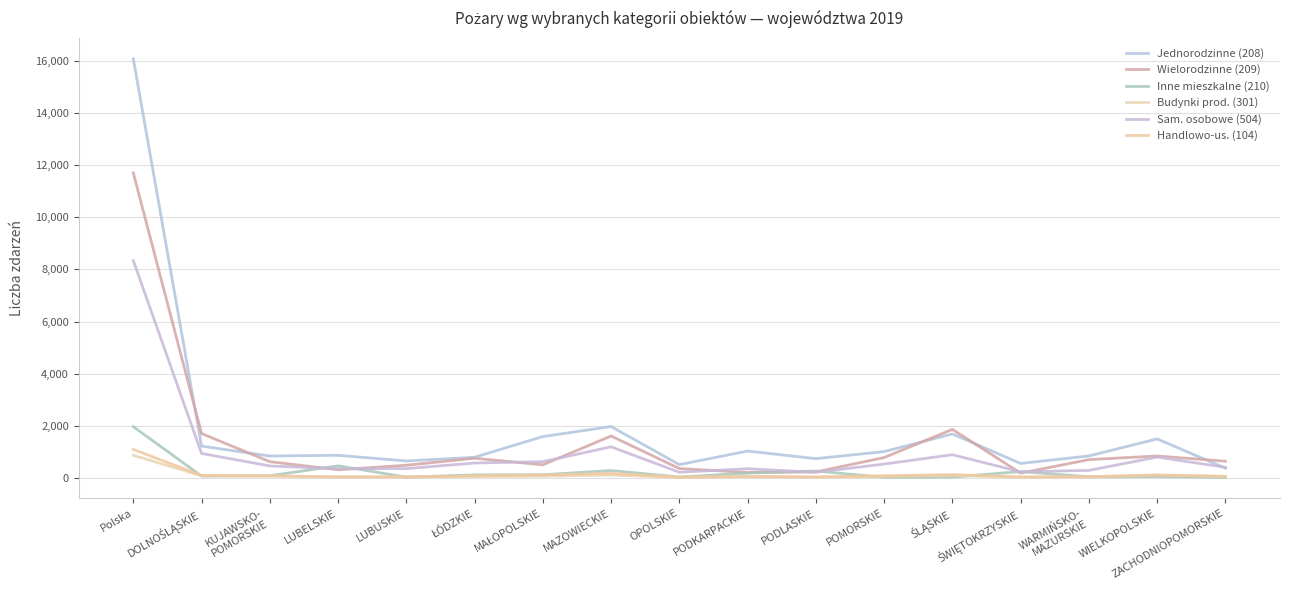

What is the spread (max minus min) of values at LUBELSKIE?

845